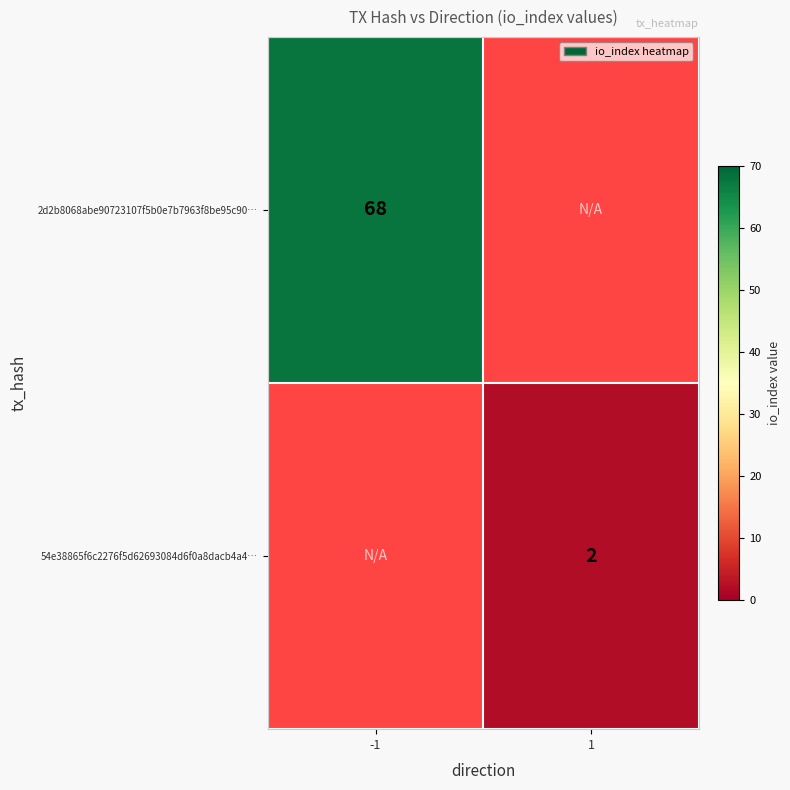

At how many categories does at least one series exceed 60?

1